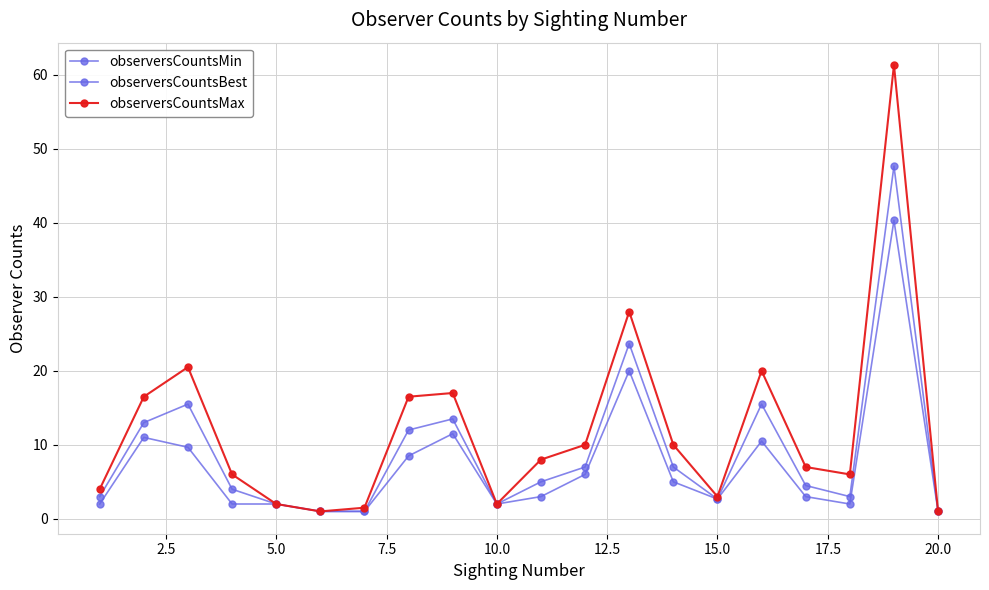

In observersCountsMax, how many points are lower than both neighbors (excluding endpoints)?

4